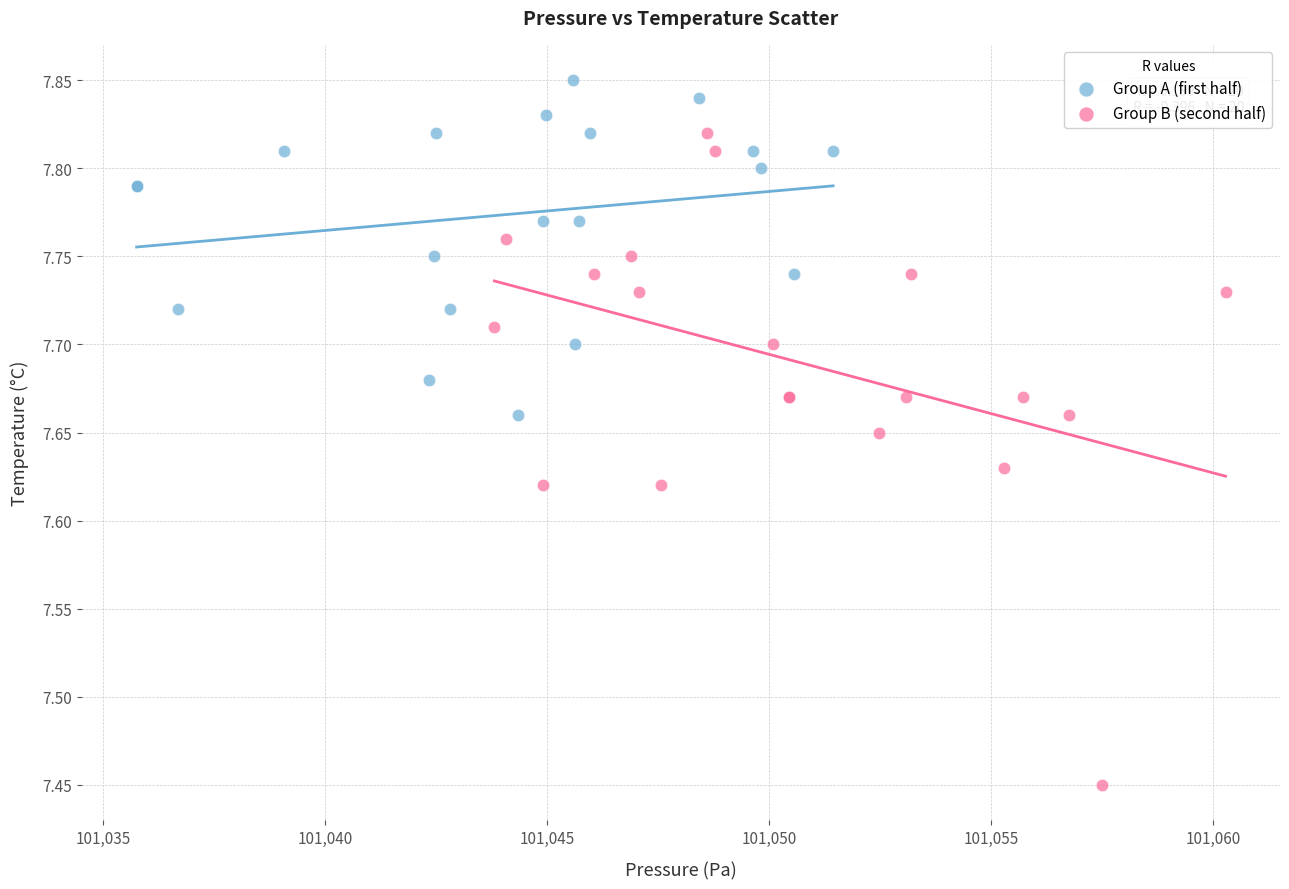

Which series contains the lowest Y value?

Group B (second half)